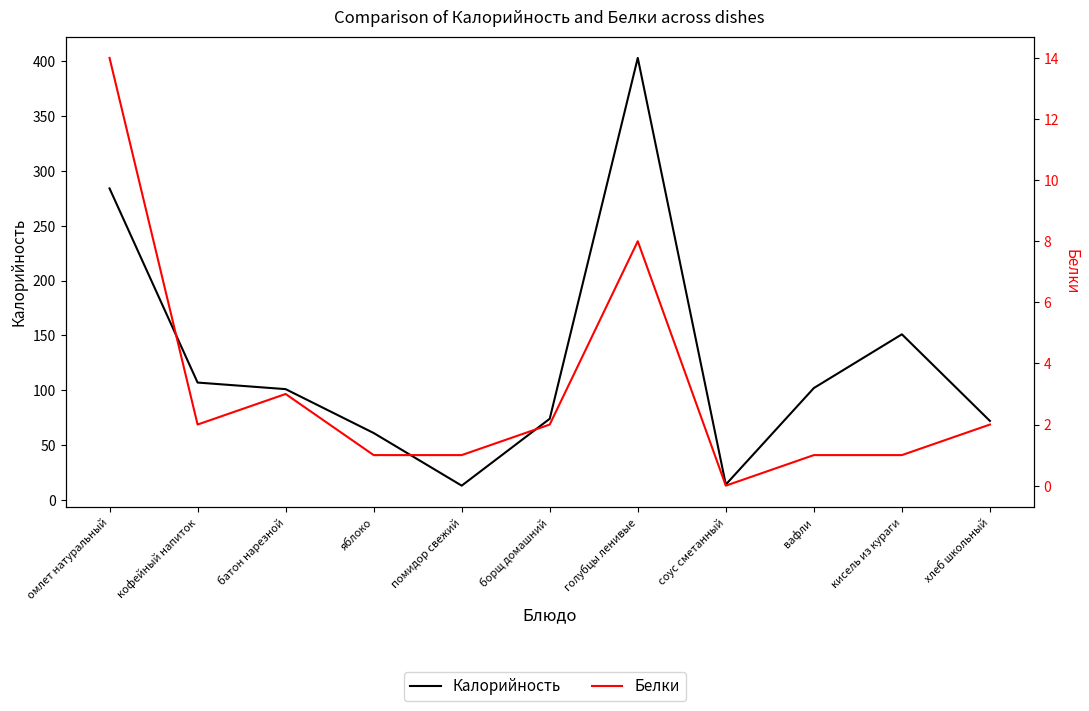

Does the chart have visible grid lines?

No